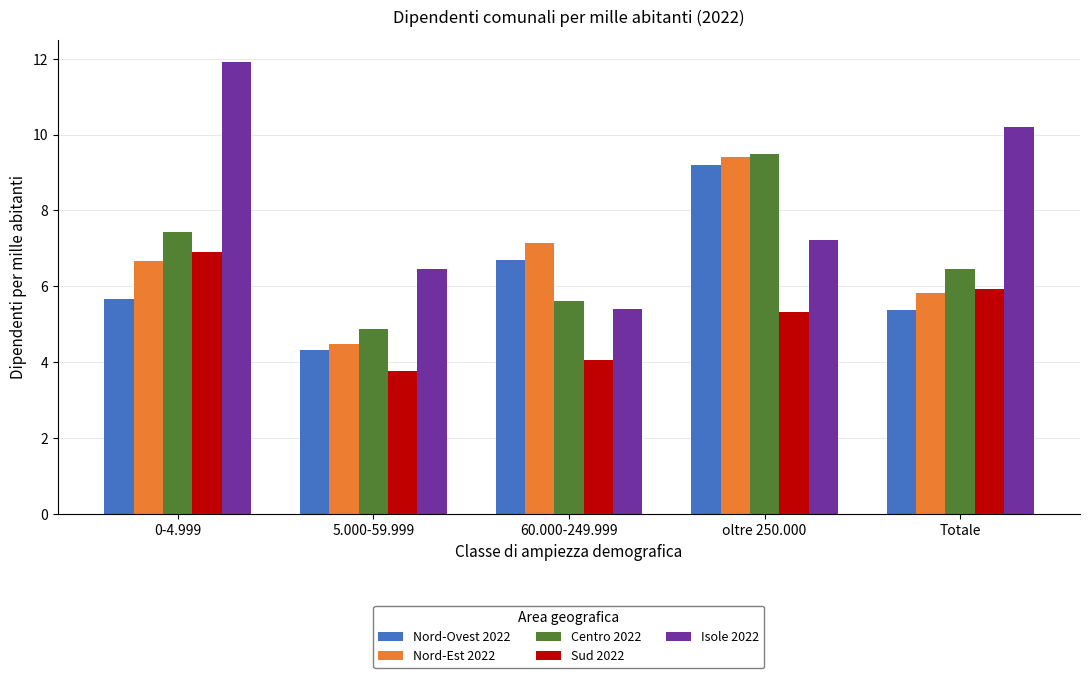

Reading right to left, extract all data points from this chart.

Nord-Ovest 2022: Totale=5.4	oltre 250.000=9.2	60.000-249.999=6.7	5.000-59.999=4.3	0-4.999=5.7
Nord-Est 2022: Totale=5.8	oltre 250.000=9.4	60.000-249.999=7.1	5.000-59.999=4.5	0-4.999=6.7
Centro 2022: Totale=6.5	oltre 250.000=9.5	60.000-249.999=5.6	5.000-59.999=4.9	0-4.999=7.4
Sud 2022: Totale=5.9	oltre 250.000=5.3	60.000-249.999=4.1	5.000-59.999=3.8	0-4.999=6.9
Isole 2022: Totale=10.2	oltre 250.000=7.2	60.000-249.999=5.4	5.000-59.999=6.5	0-4.999=11.9